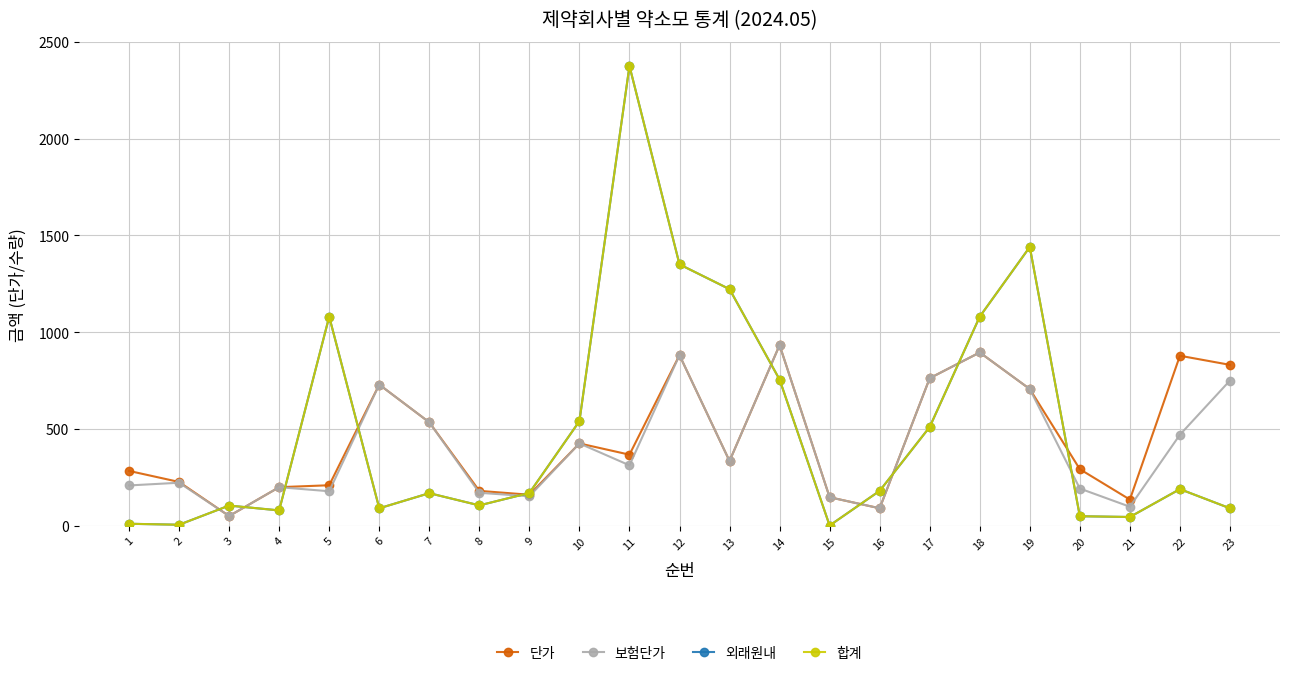

Which label corresponds to the largest value in the chart?

11